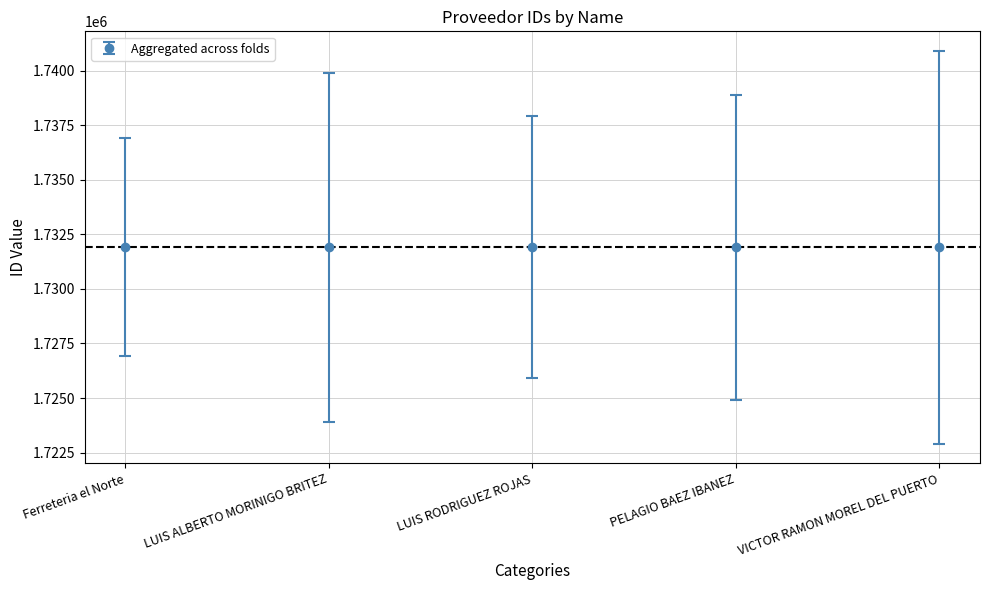

How many values are between 1731913 and 1731915?

3